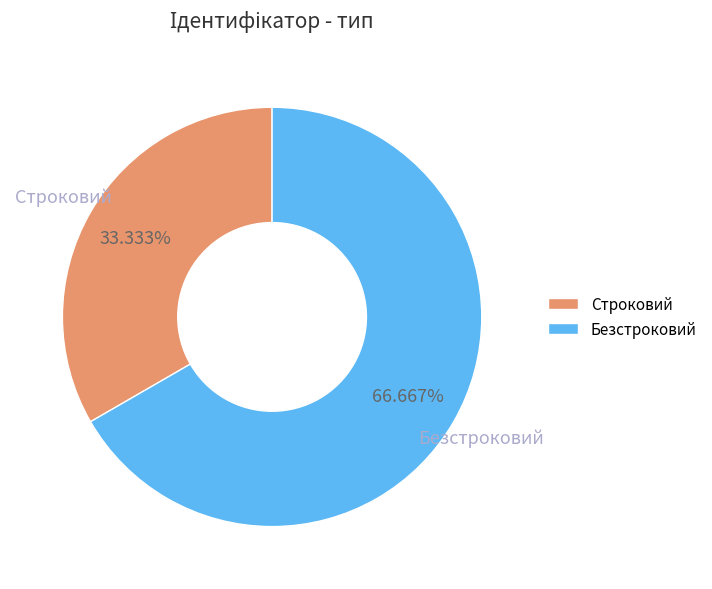

Rank the categories by value from lowest to highest.

Строковий, Безстроковий